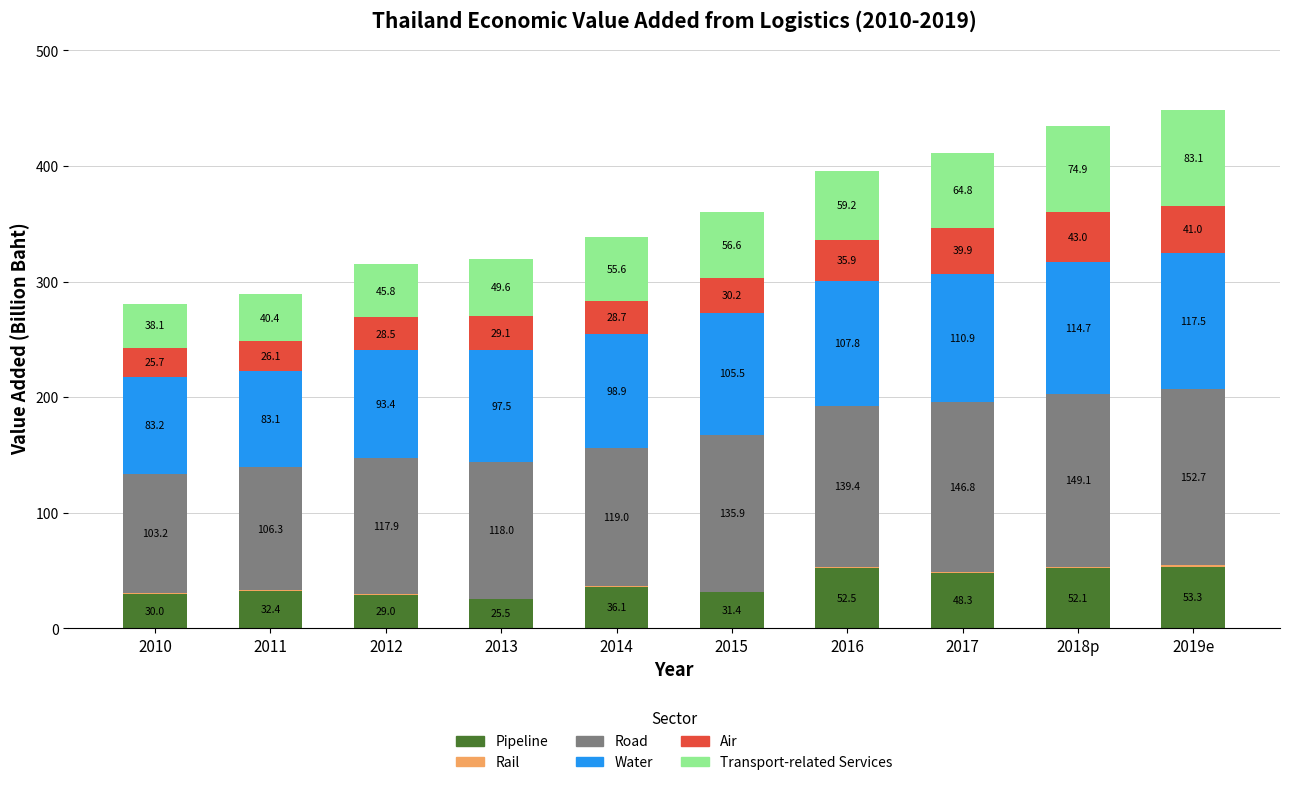

At which category is the sum across all series the highest?

2019e